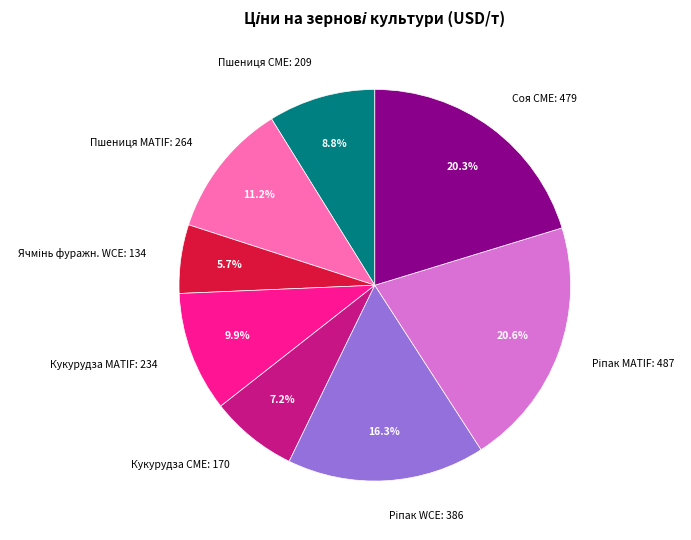

Is the sum of Пшениця MATIF and Соя CME greater than half?

No